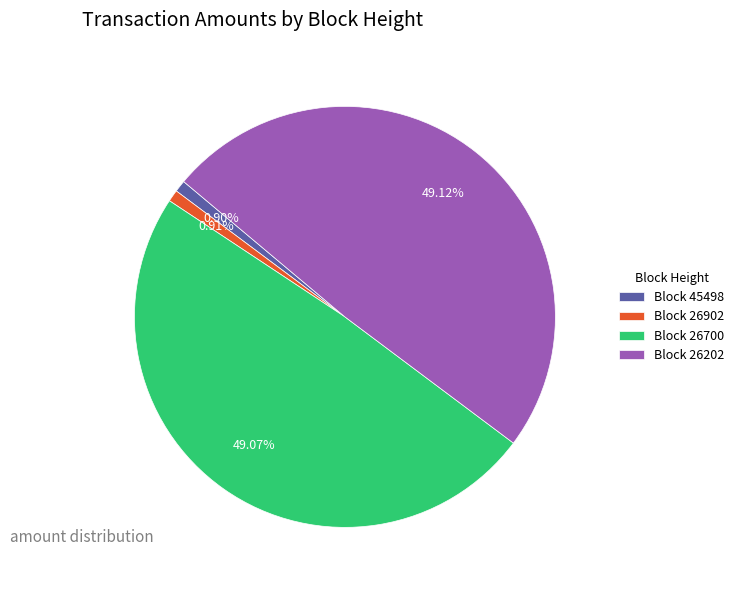

What is the ratio of the value at Block 26902 to the value at Block 45498?

1.0